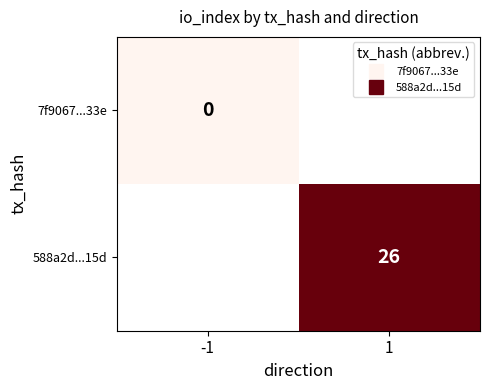

The value of 588a2d...15d at 1 is 26.0. True or false?

True